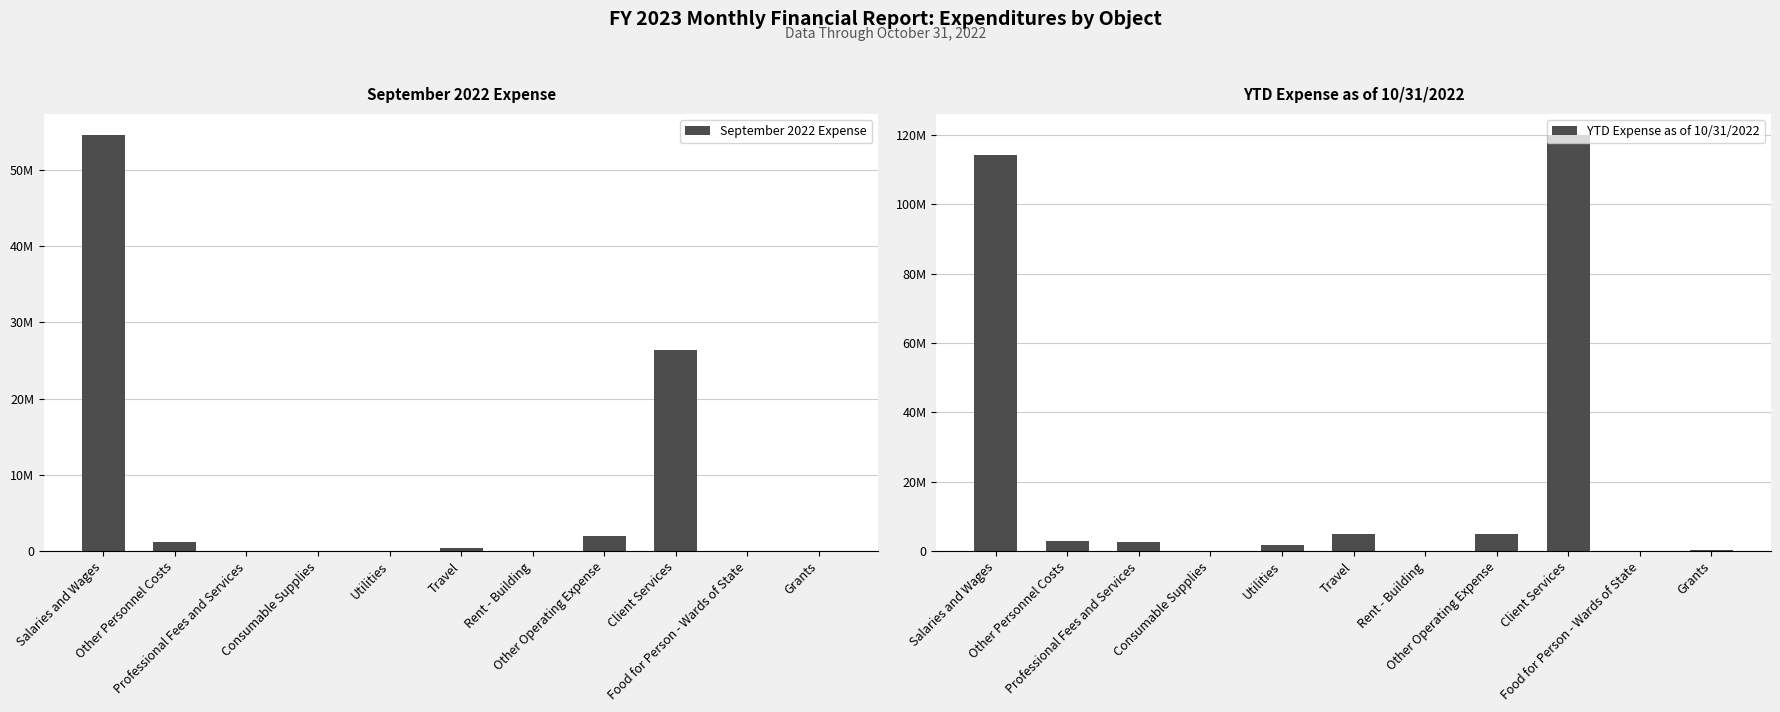

Which series has the widest spread of values?

YTD Expense as of 10/31/2022